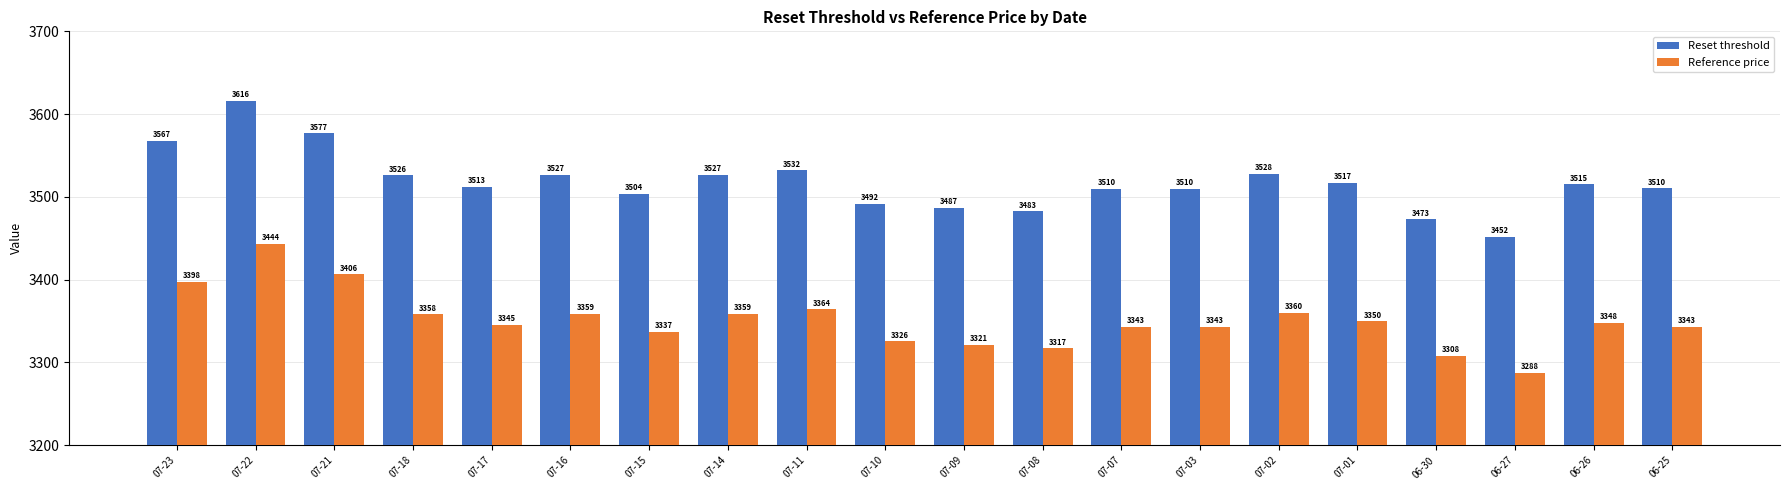

Is it true that Reset threshold equals 3567.5 at 07-23?

True